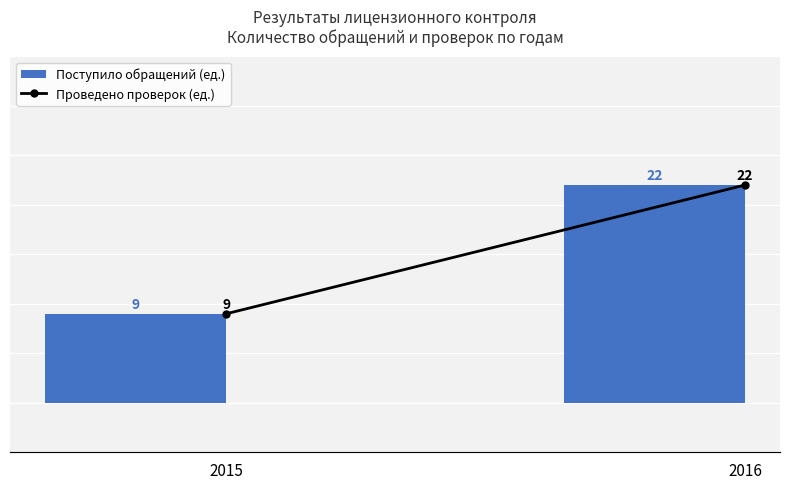

What is the value of the Проведено проверок (ед.) bar at the 2nd from the left?

22